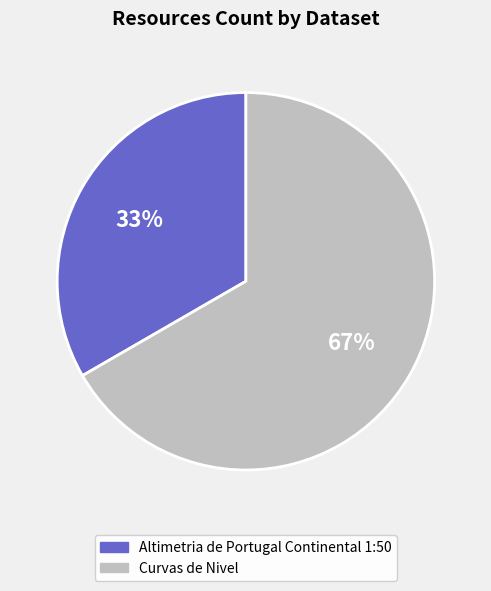

Rank the categories by value from highest to lowest.

Curvas de Nivel, Altimetria de Portugal Continental 1:50